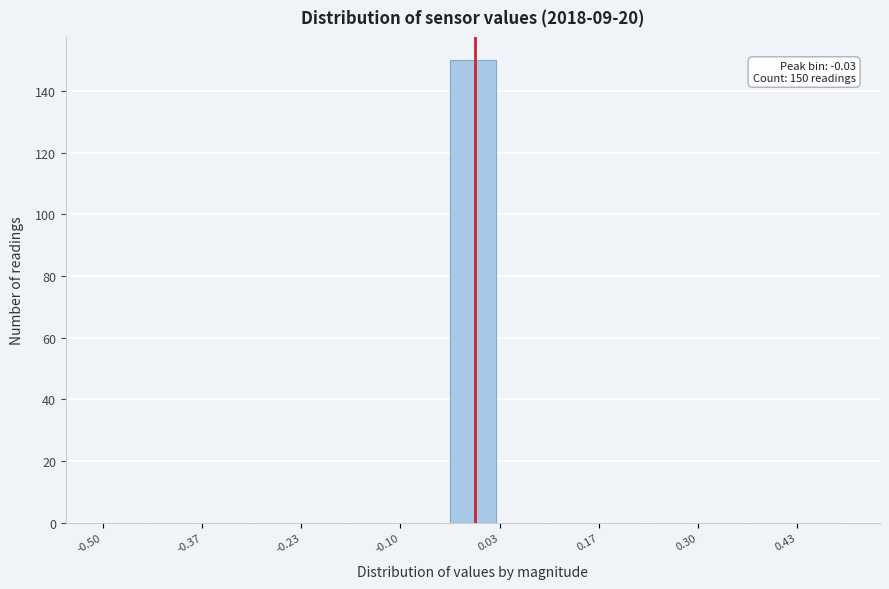

Read against the x-axis, roughly where is the centre of the tallest bar?

0.00